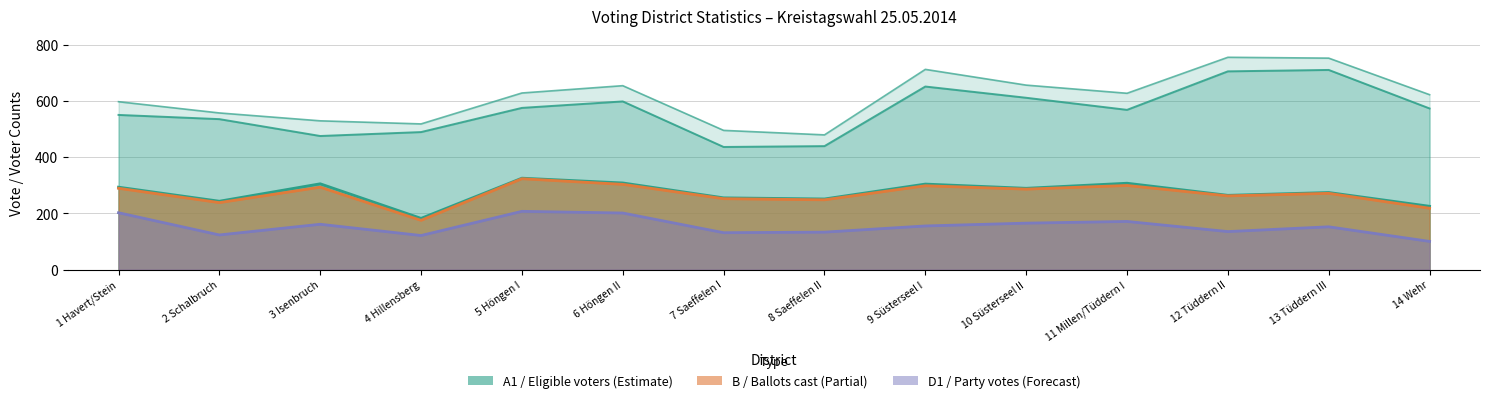

Between 7 Saeffelen I and 8 Saeffelen II, which is larger?

8 Saeffelen II